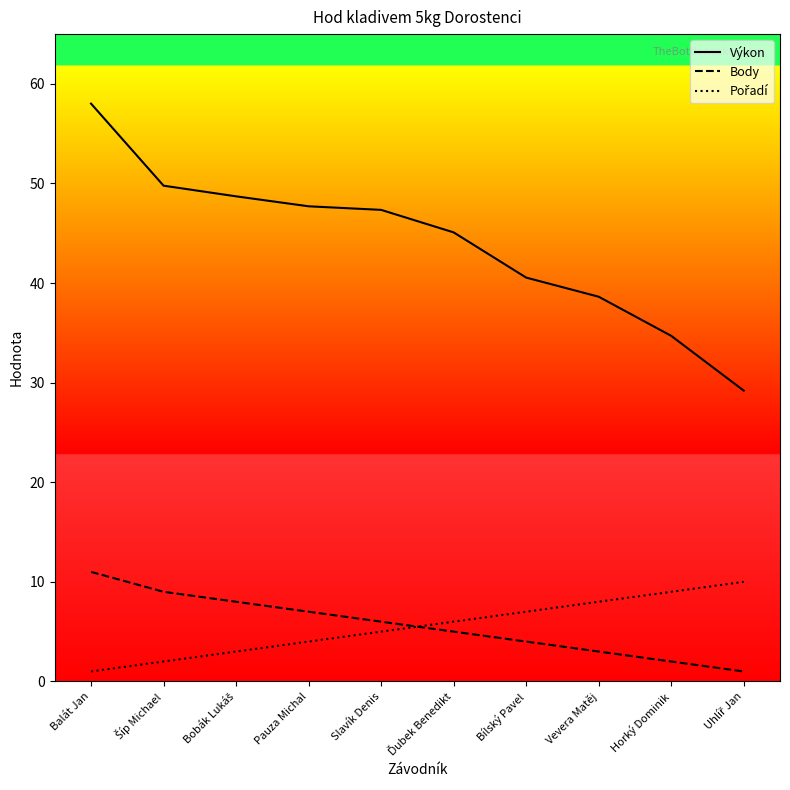

True or false: Body and Výkon cross at least once.

False